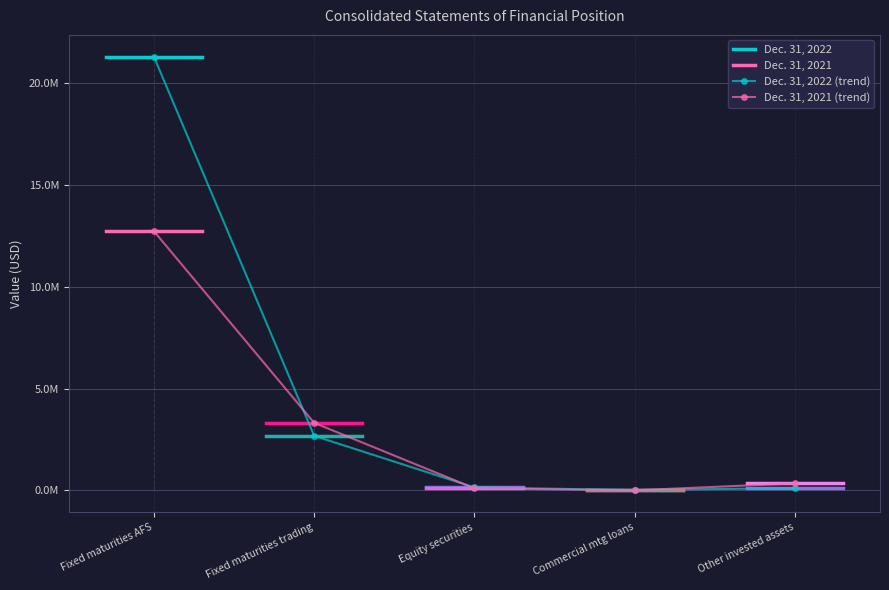

The value of Dec. 31, 2022 at Fixed maturities trading is 2682022. True or false?

True